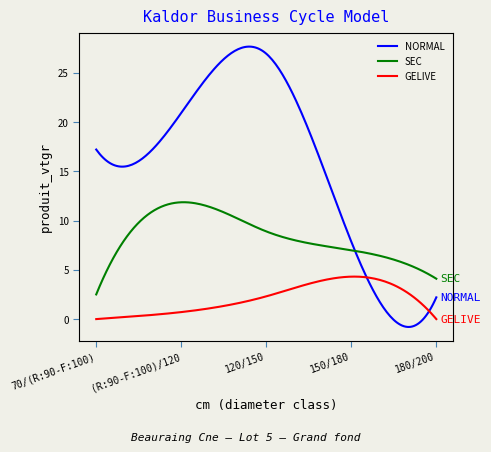

True or false: NORMAL and SEC intersect in this chart.

True